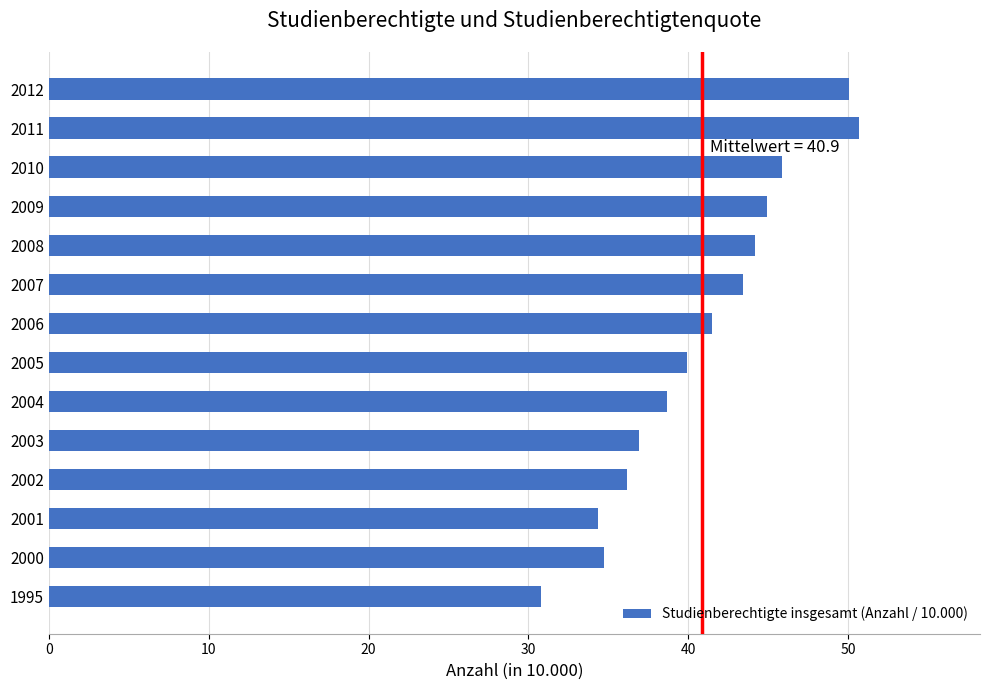

At which label is the value closest to 40?

2005